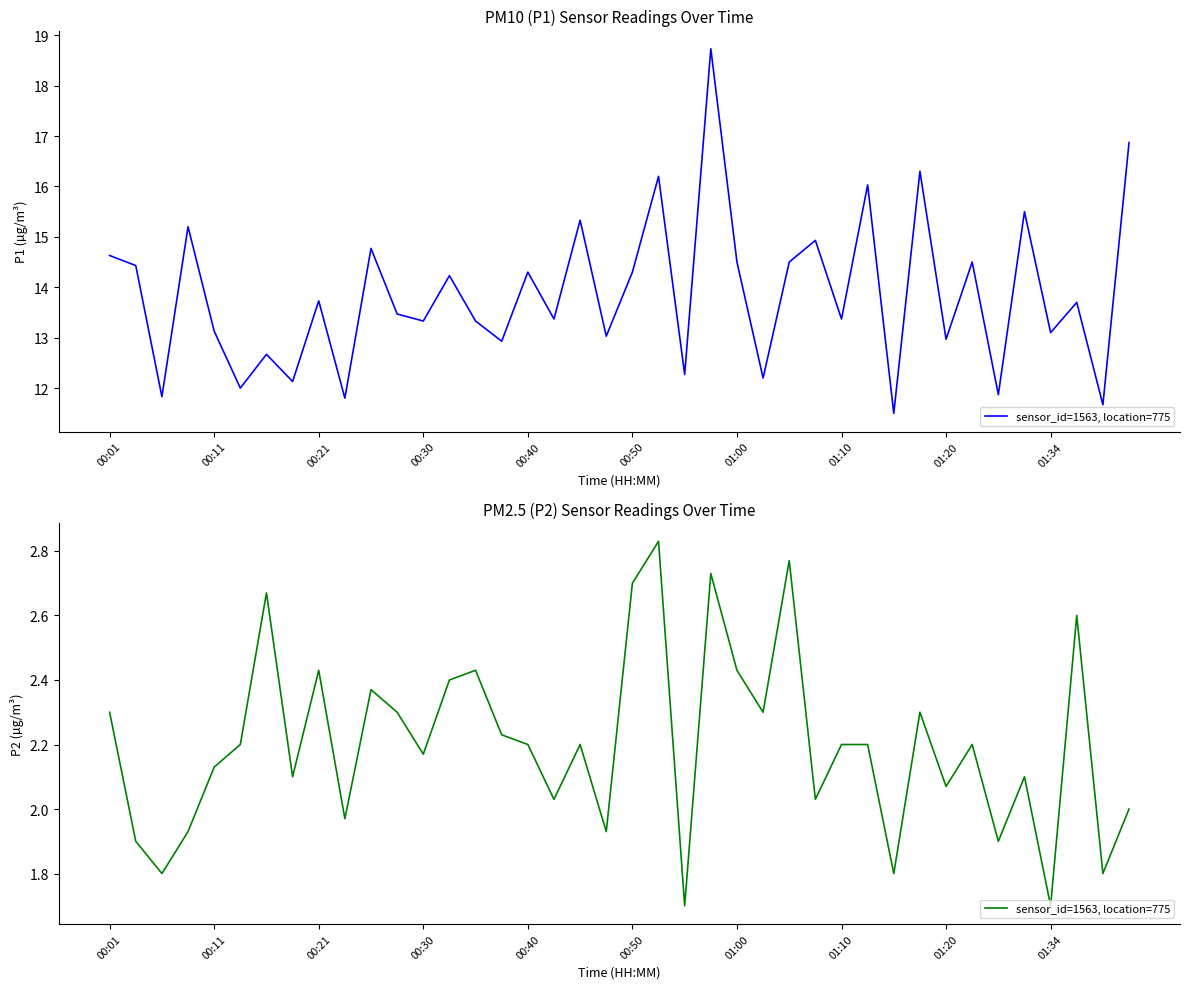

Which has a higher value, 32 or 01:10?

01:10